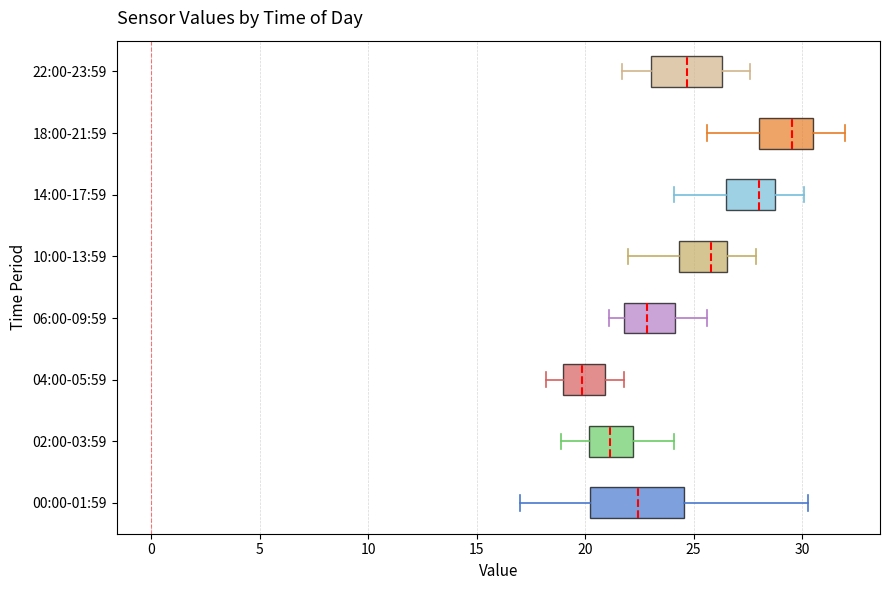

Reading bottom to top, transcribe this box plot: for each box, give where its median line is, the range the box spans, and where its two whiskers end, as read against the x-axis. The values are not printed on the chart, so give them approximately, as read against the axis.

00:00-01:59: median 22.5, box 20.0 to 24.5, whiskers 17.0 to 30.5
02:00-03:59: median 21.0, box 20.0 to 22.0, whiskers 19.0 to 24.0
04:00-05:59: median 20.0, box 19.0 to 21.0, whiskers 18.0 to 22.0
06:00-09:59: median 23.0, box 22.0 to 24.0, whiskers 21.0 to 25.5
10:00-13:59: median 26.0, box 24.5 to 26.5, whiskers 22.0 to 28.0
14:00-17:59: median 28.0, box 26.5 to 29.0, whiskers 24.0 to 30.0
18:00-21:59: median 29.5, box 28.0 to 30.5, whiskers 25.5 to 32.0
22:00-23:59: median 24.5, box 23.0 to 26.5, whiskers 21.5 to 27.5